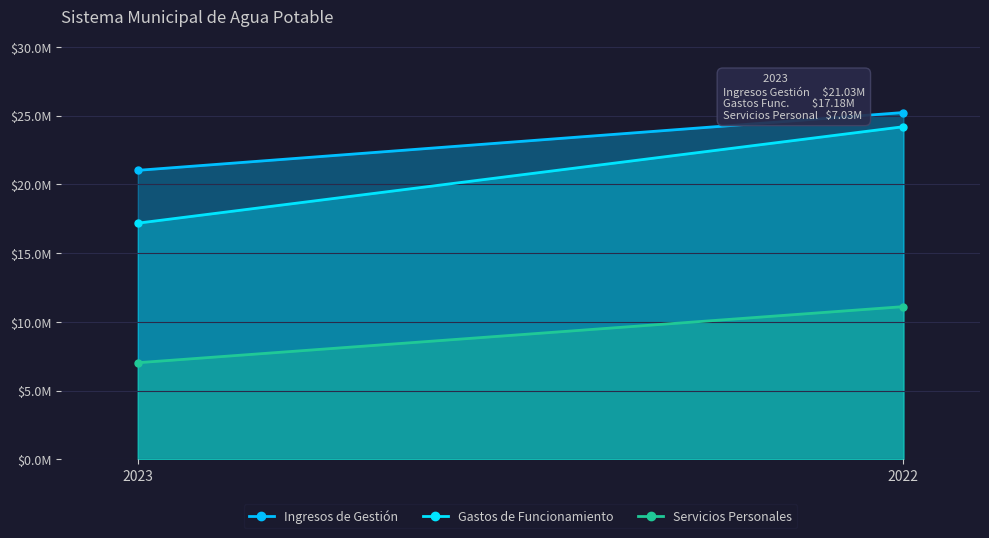

The Gastos de Funcionamiento series shows 17183615.0 at 2023. True or false?

True